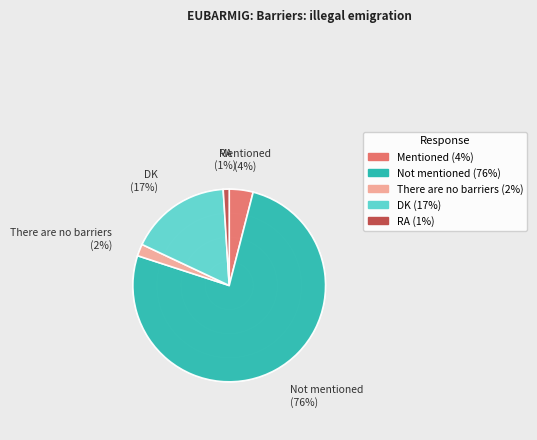

Does Not mentioned account for over 50% of the chart?

Yes